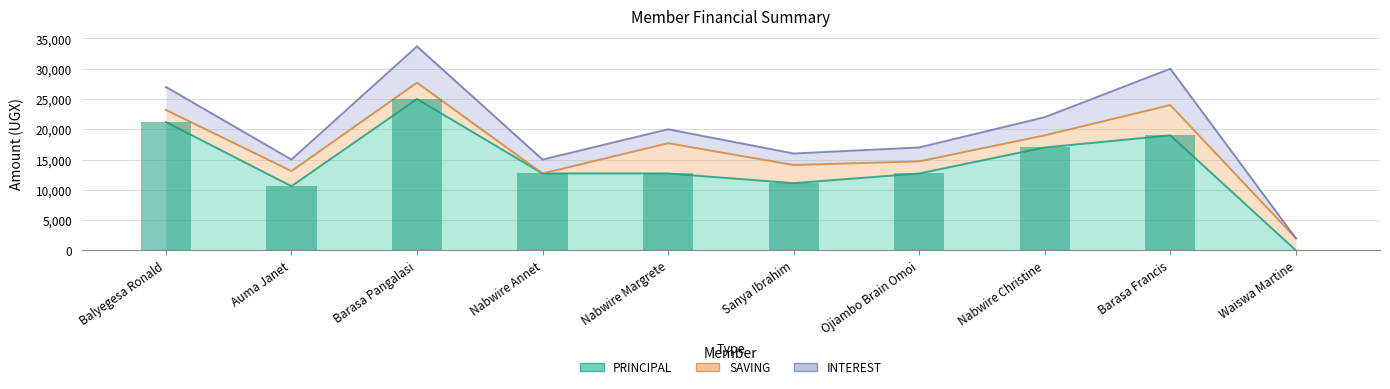

Are the bars grouped side by side (vs. stacked)?

Yes